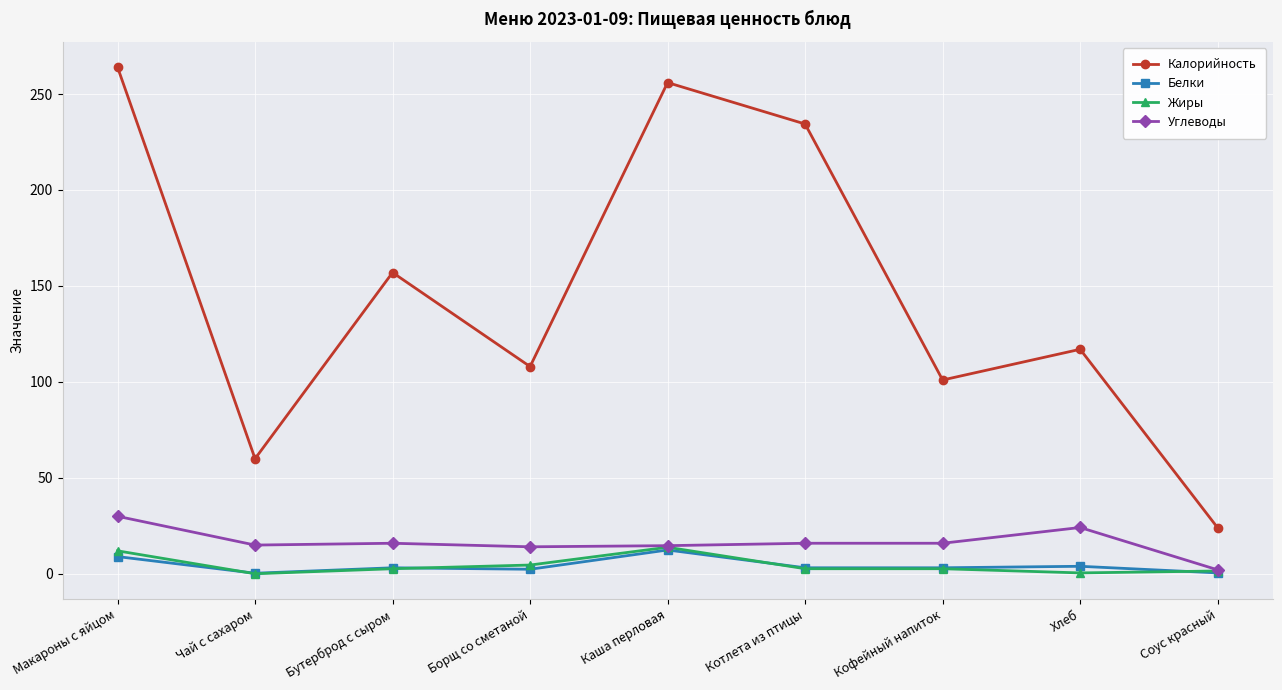

In Калорийность, how many points are lower than both neighbors (excluding endpoints)?

3